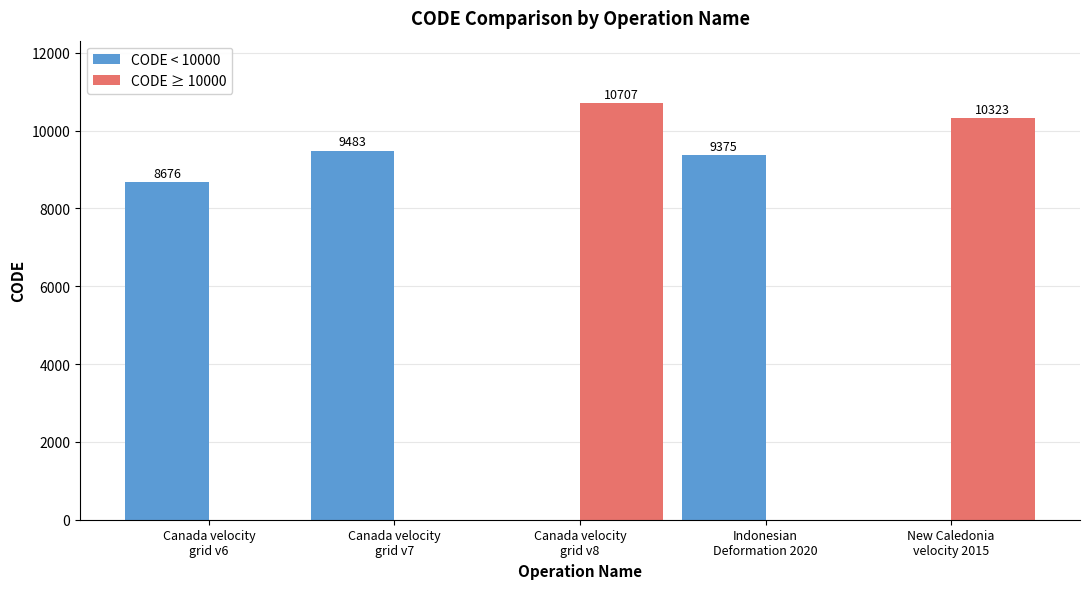

Which series changed the most between Canada velocity
grid v6 and New Caledonia
velocity 2015?

CODE ≥ 10000